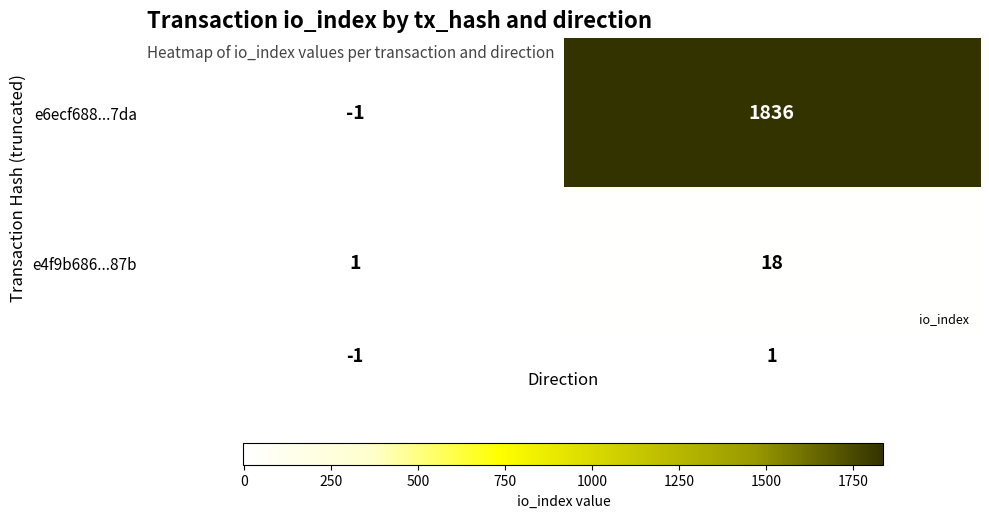

What is the average value of the e4f9b686...87b series?

10